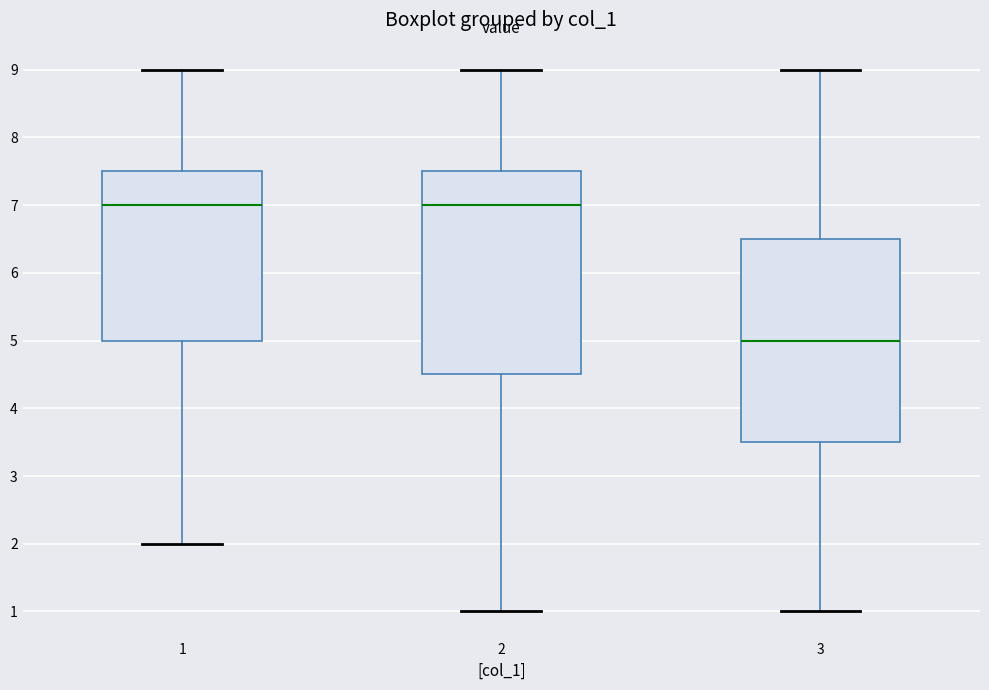

Where does the lower whisker of the box at x = 1 end on the y-axis? The values are not printed on the chart, so give them approximately, as read against the axis.

2.0